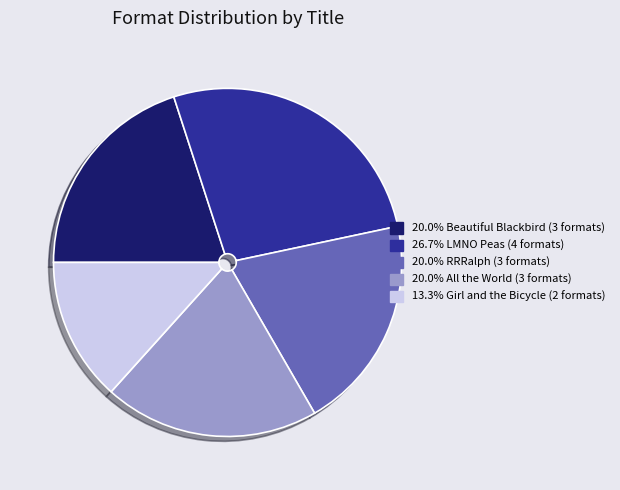

Is there any slice that represents more than half of the pie?

No